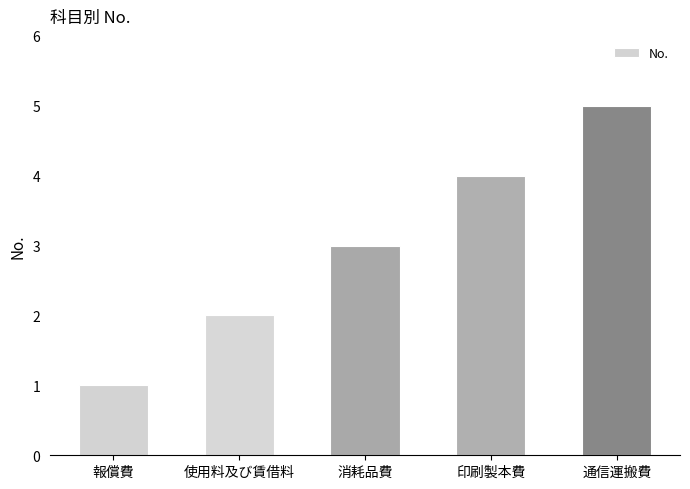

Read the value at 通信運搬費.

5